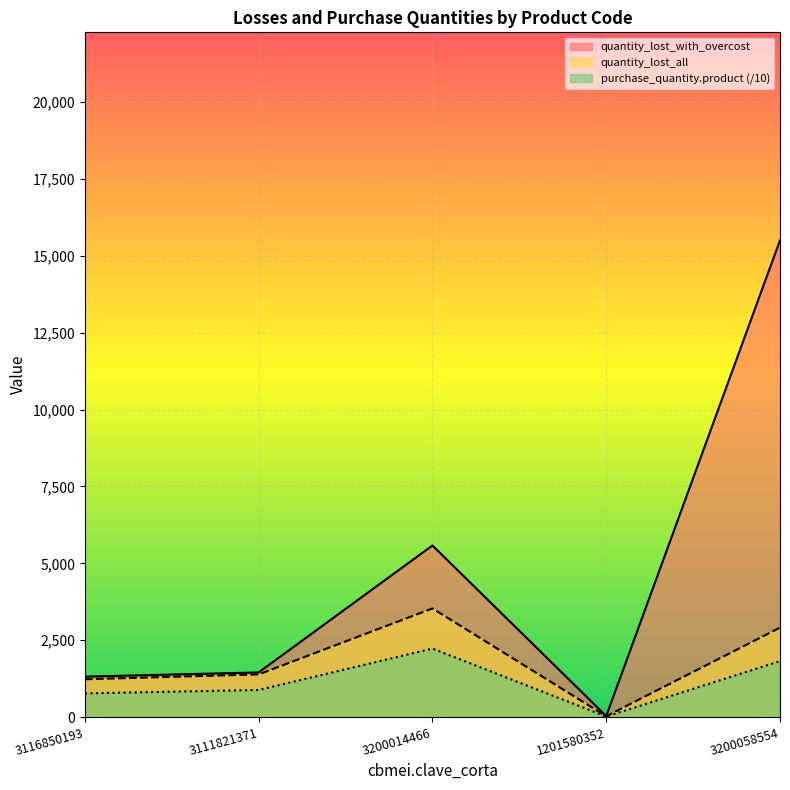

At which label is purchase_quantity.product closest to 1121?

3111821371